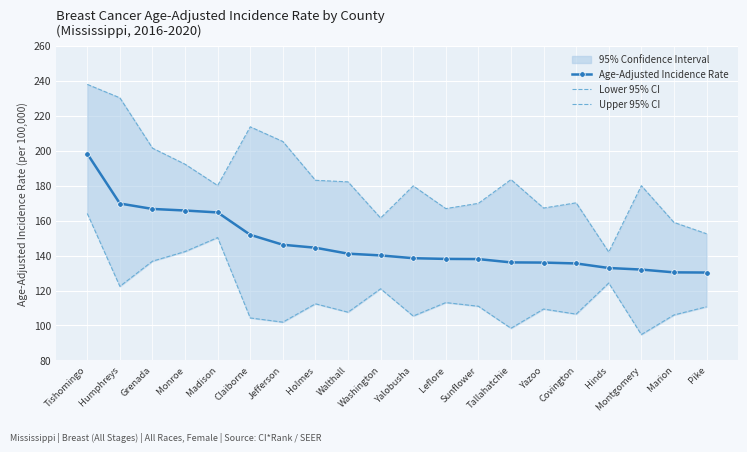

Between Jefferson and Yazoo, which series saw the biggest shift?

Upper 95% CI